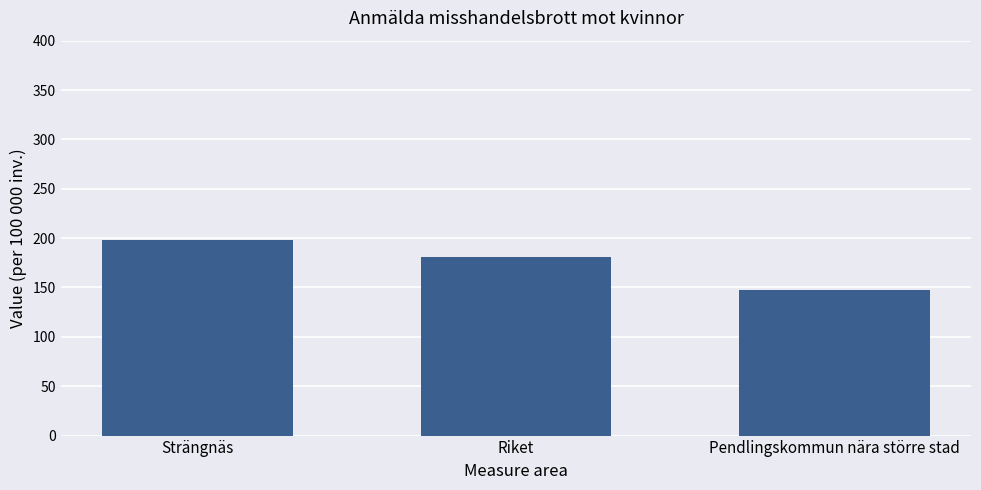

At which category does the chart reach its peak across all series?

Strängnäs